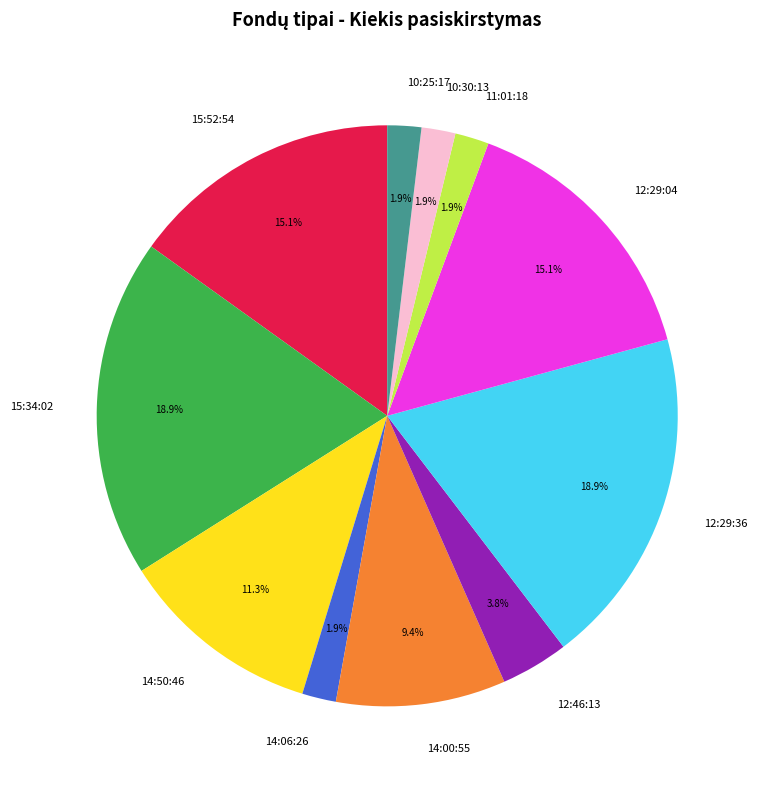

Count the number of slices in the pie.

11